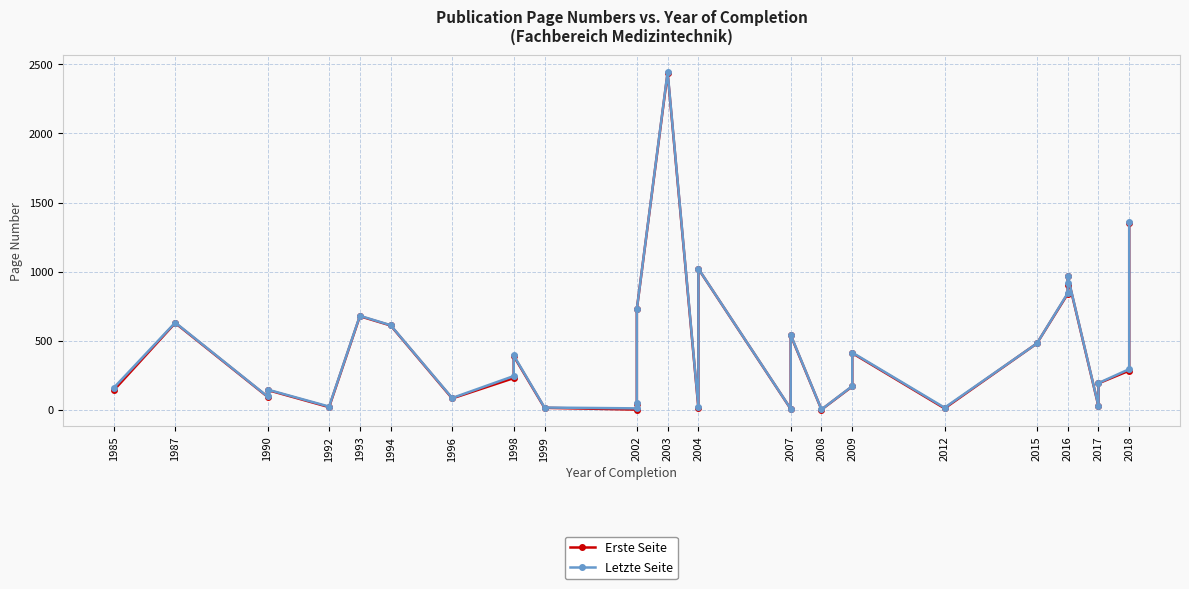

What is the maximum value for Letzte Seite?

2445